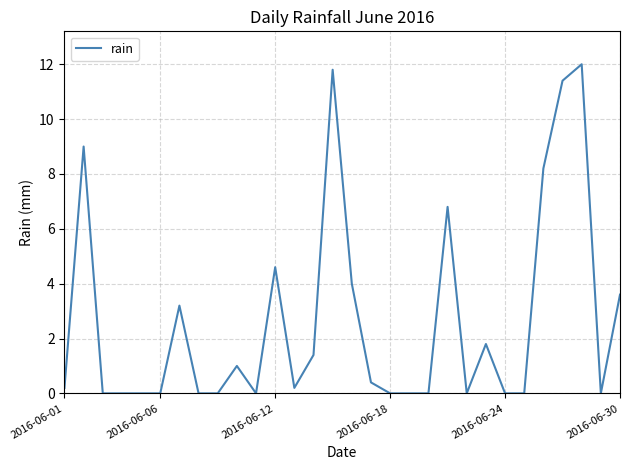

Reading right to left, list all the values displayed in this chart.

3.6	0.0	12.0	11.4	8.2	0.0	0.0	1.8	0.0	6.8	0.0	0.0	0.0	0.4	4.0	11.8	1.4	0.2	4.6	0.0	1.0	0.0	0.0	3.2	0.0	0.0	0.0	0.0	9.0	0.2